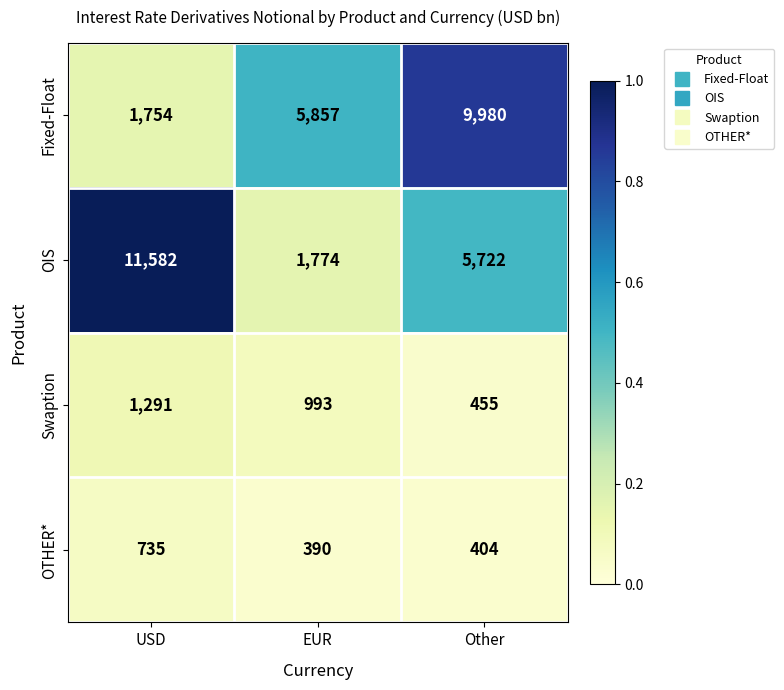

At which category is the sum across all series the highest?

Other